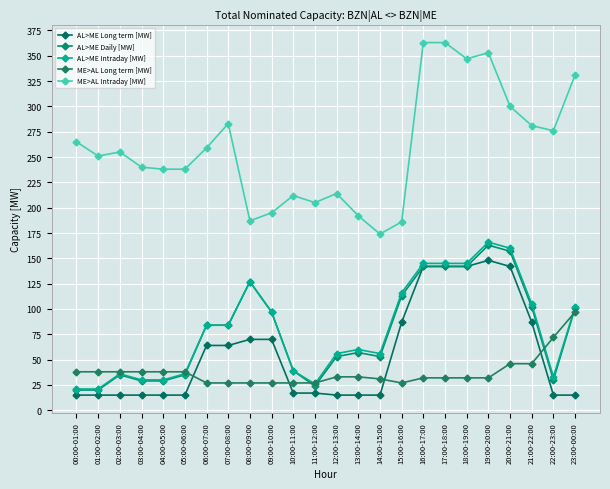

At how many categories does at least one series exceed 154?

24